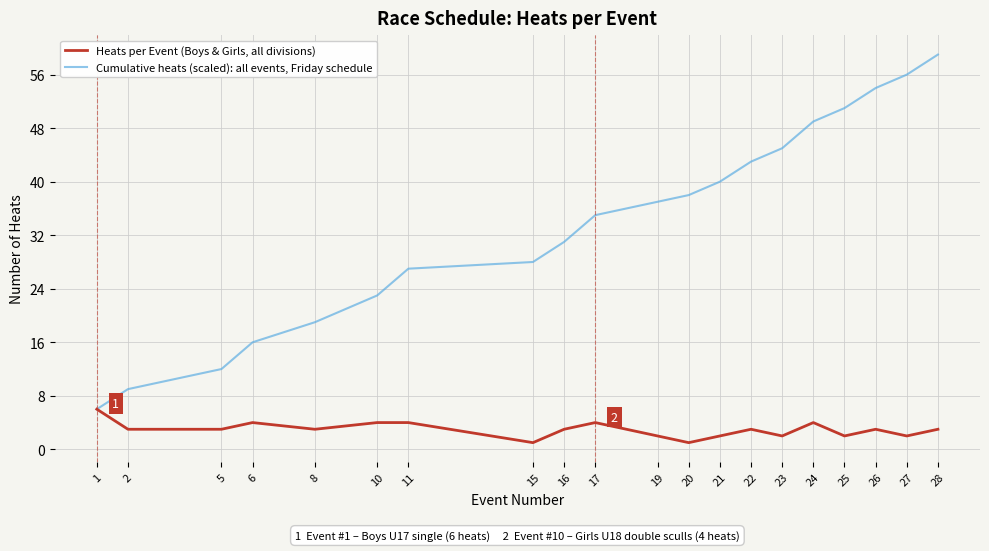

Which label corresponds to the largest value in the chart?

28